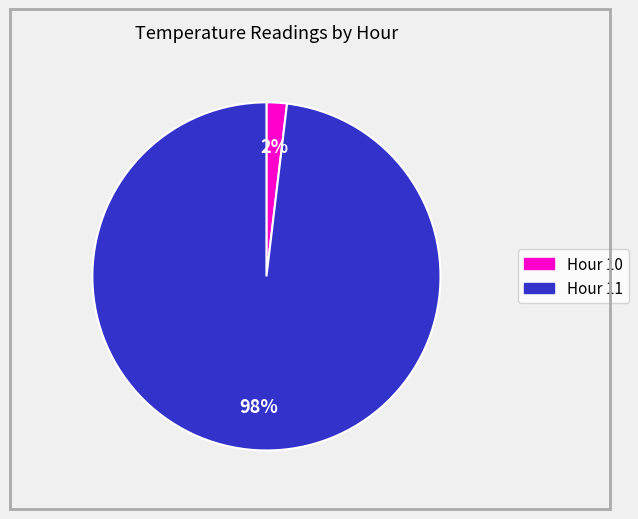

The Hour 11 slice represents 98% of the pie. True or false?

True